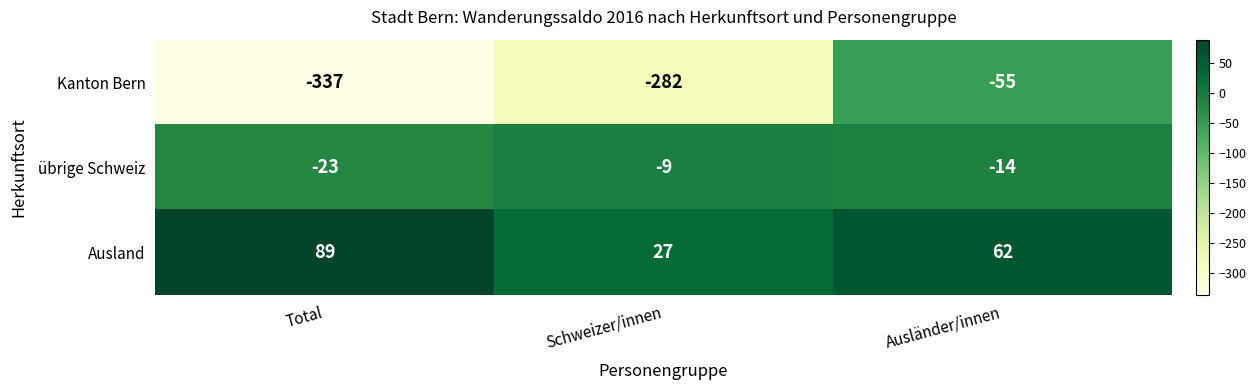

Which label corresponds to the smallest value in the chart?

Total